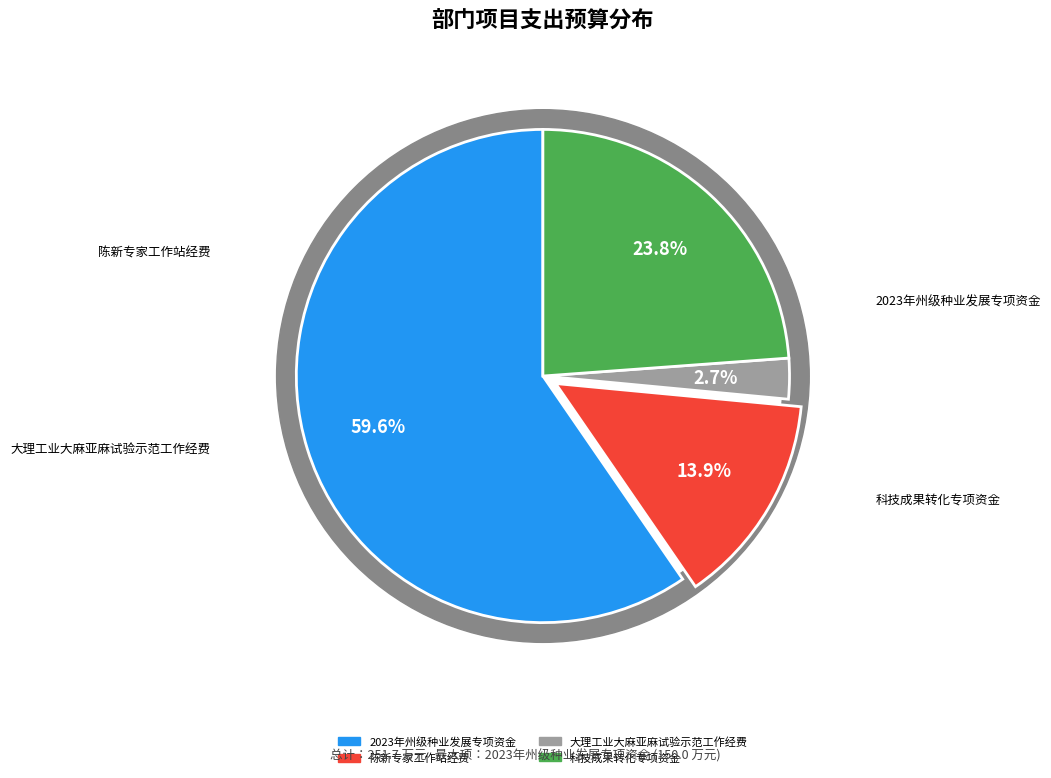

To the nearest percent, what is the average slice percentage?

25%